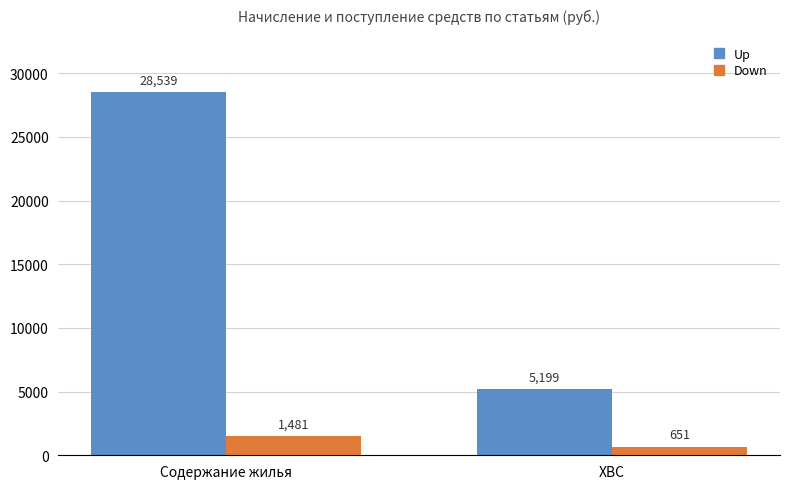

What is the approximate value of Up at Содержание жилья?

28538.7